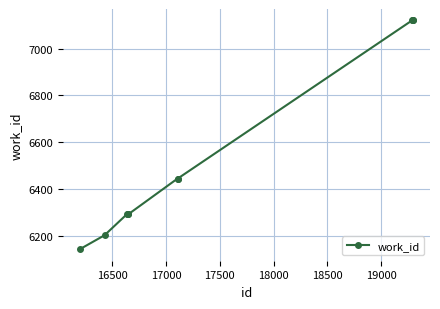

What is the average value?

6548